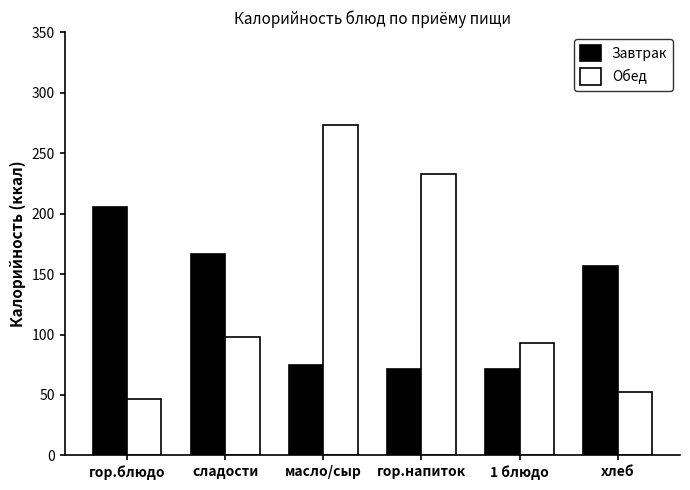

At which label does Обед reach its peak?

масло/сыр